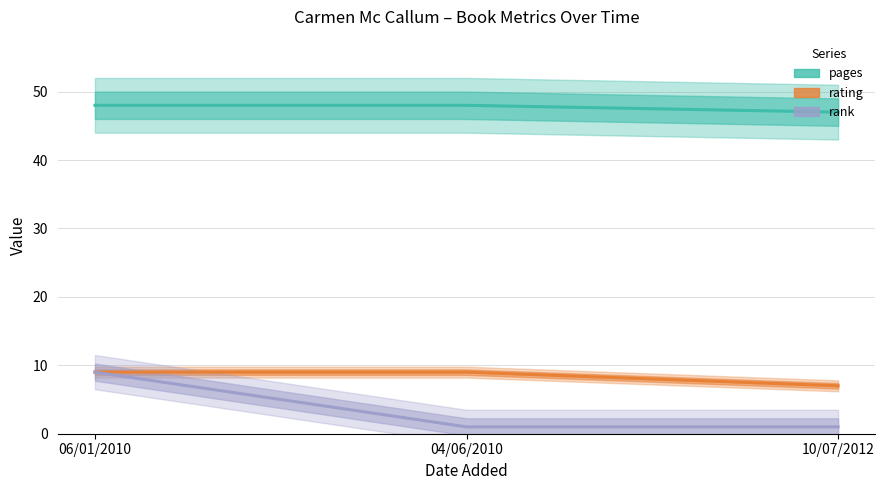

Which series has the largest range (max minus min)?

rank